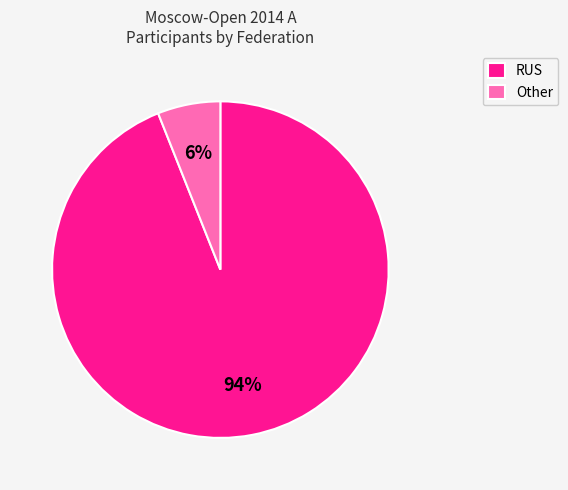

Is it true that RUS is 94% of the pie?

True